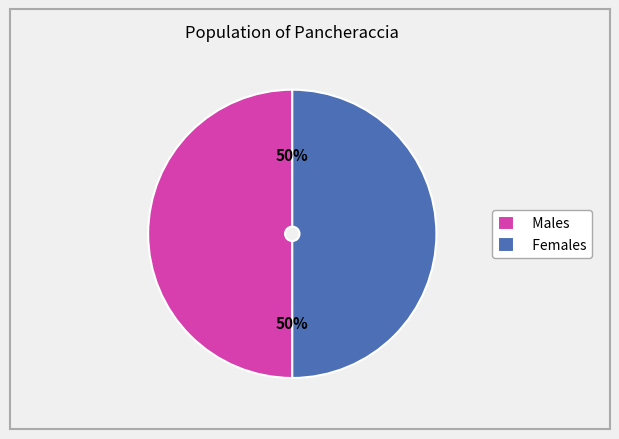

The Females slice represents 50% of the pie. True or false?

True